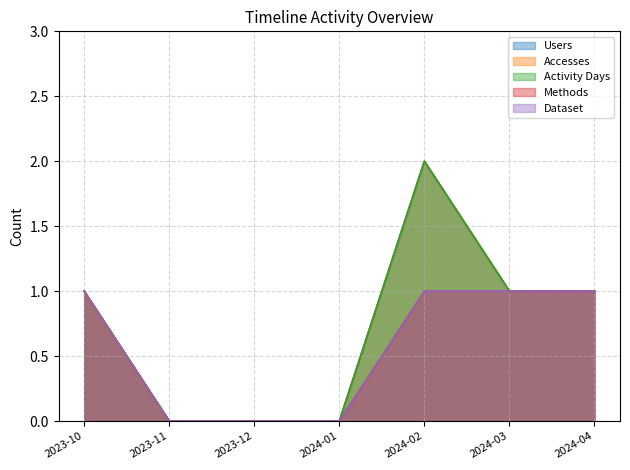

At which category does Users reach its first local peak?

2024-02